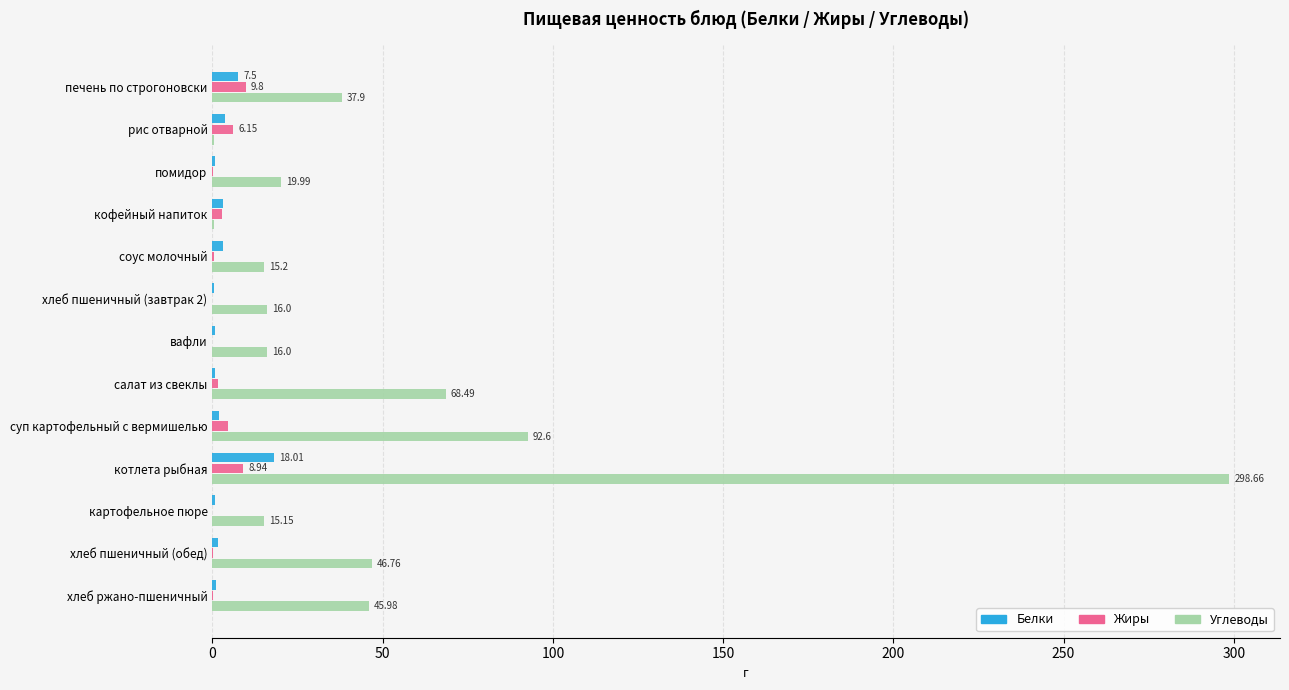

What is the sum of all Углеводы values?

673.8